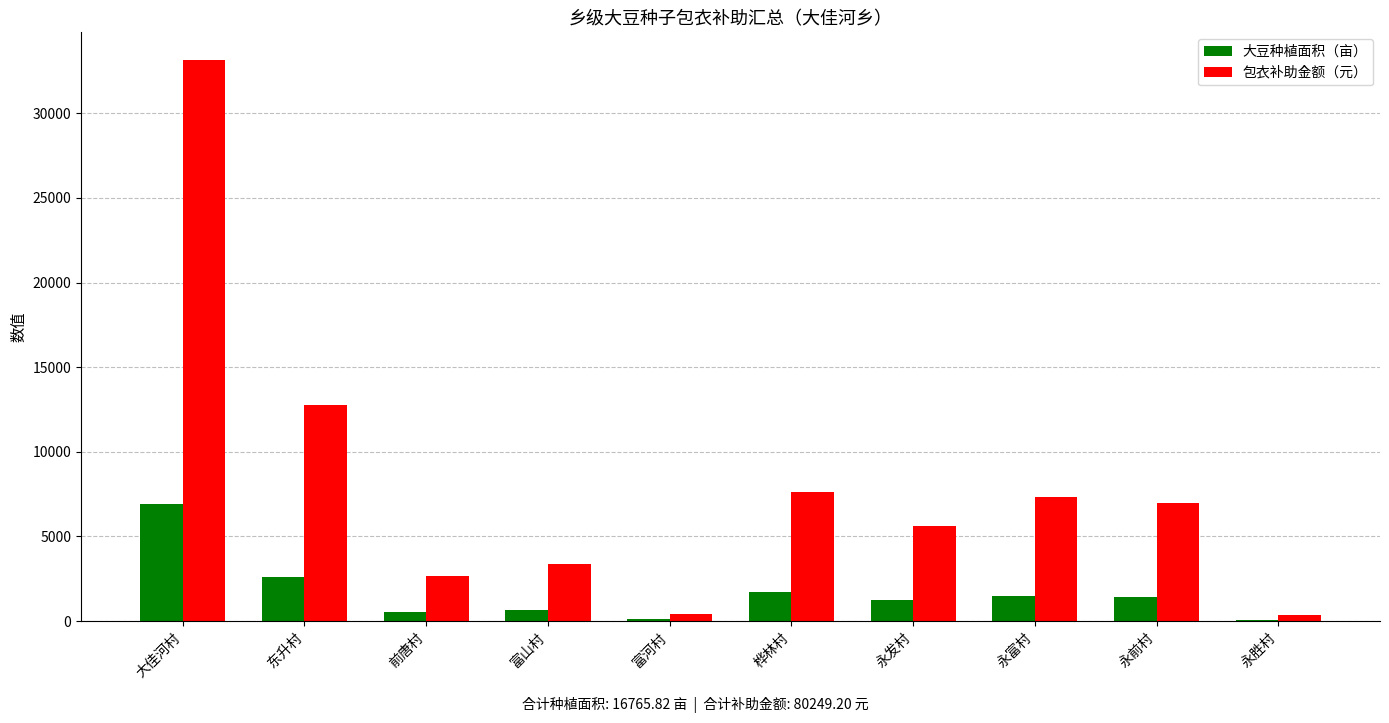

What is the sum of all 大豆种植面积（亩） values?

16765.8